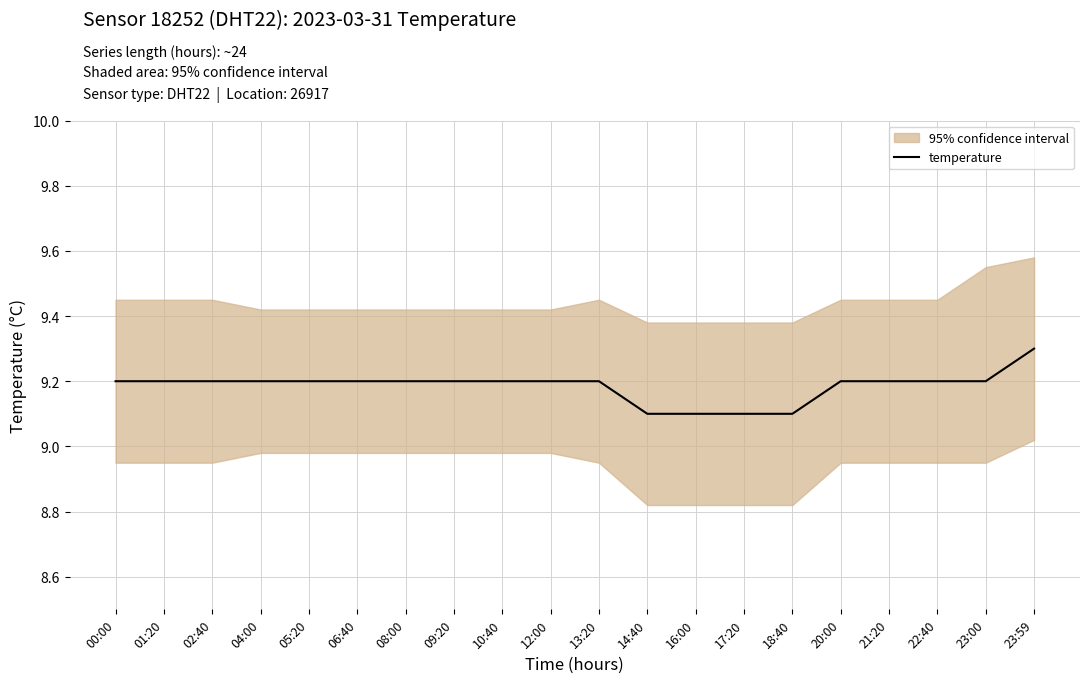

What is the value of the 4th point from the left?

9.2